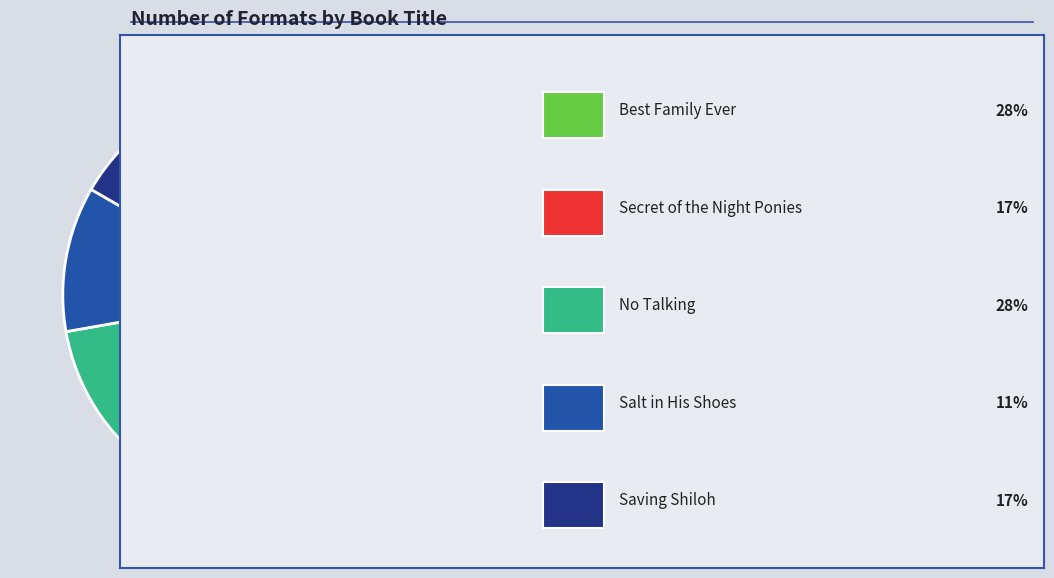

Is there any slice that represents more than half of the pie?

No